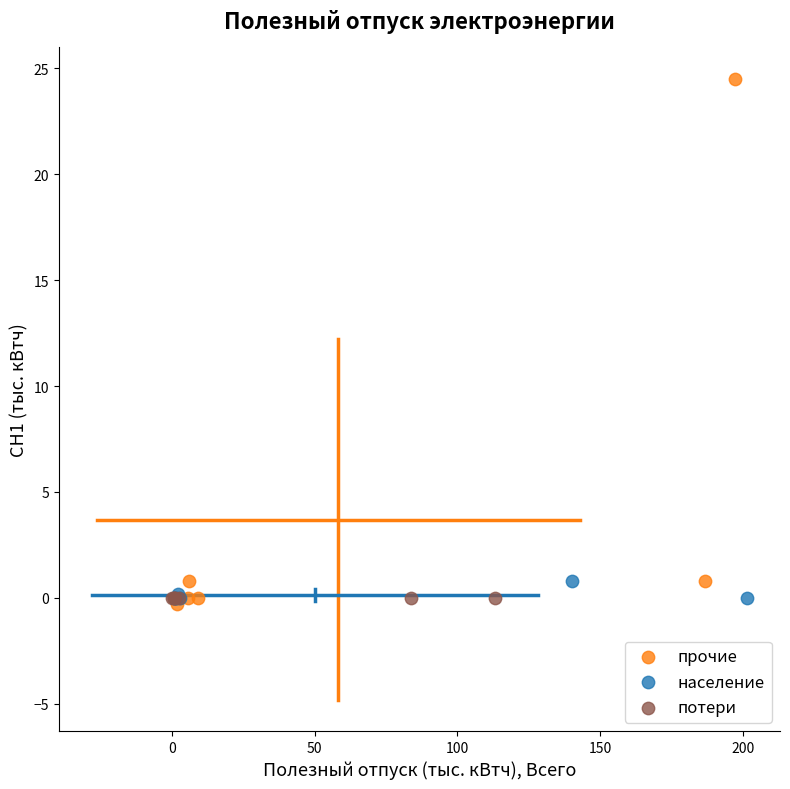

Which series contains the highest Y value?

прочие